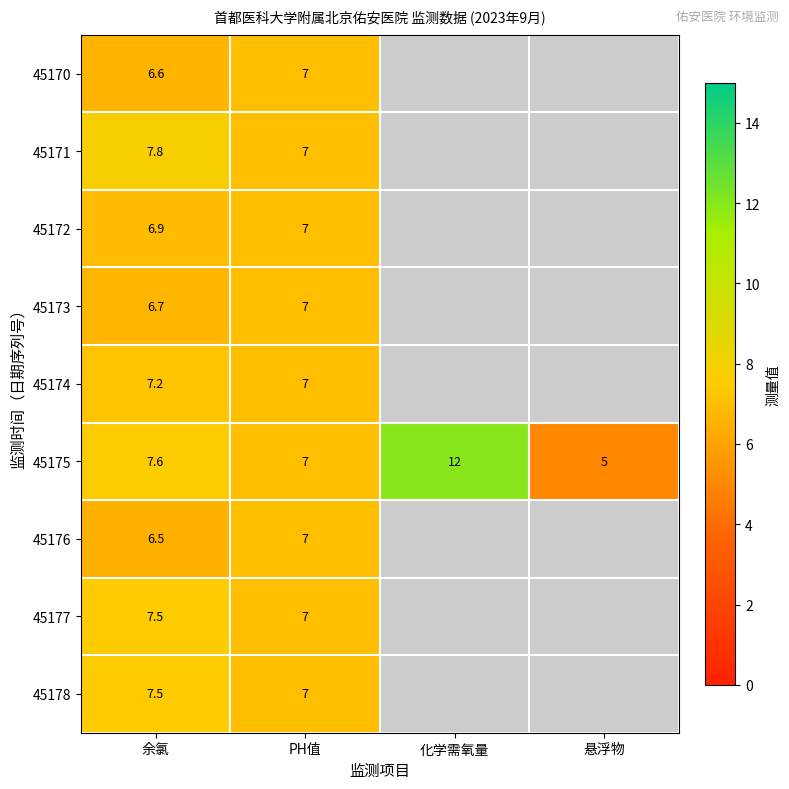

At which label is 45171 closest to 7?

PH值